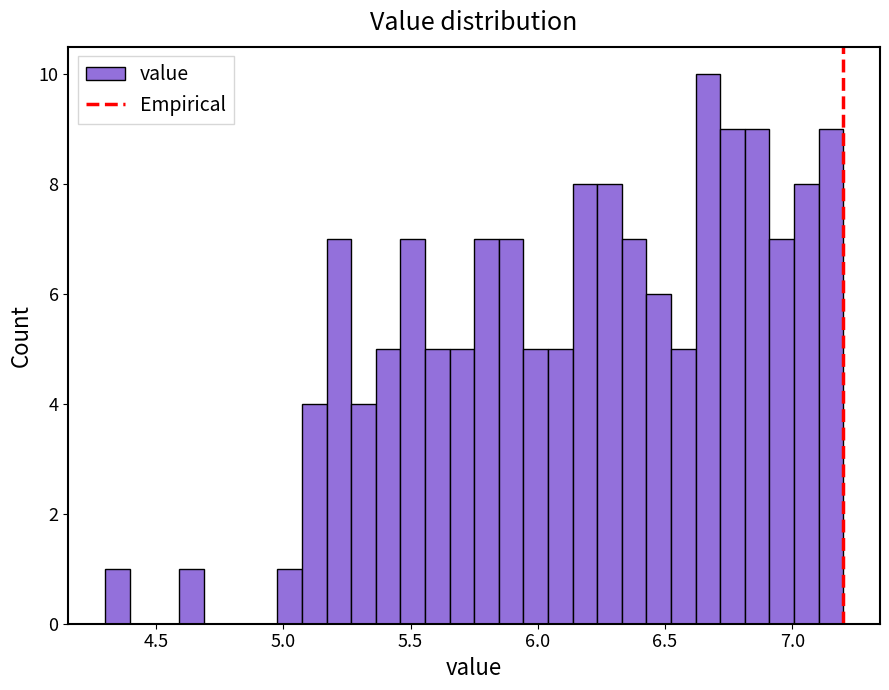

Around what value on the x-axis is the tallest bar? Give the approximate position of its centre, as read against the axis.

6.65